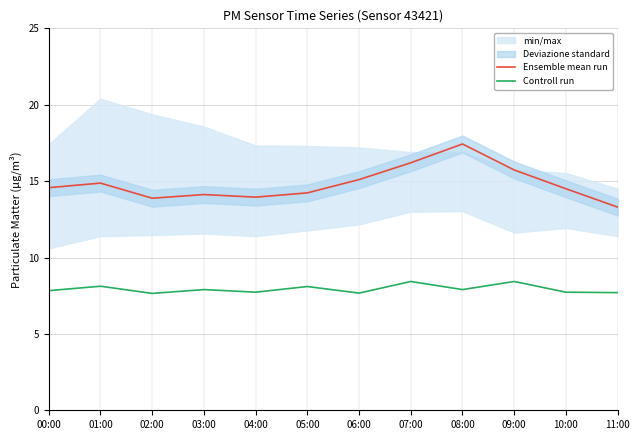

Reading right to left, what are all the values shown in this chart?

Ensemble mean run: 11:00=13.3	10:00=14.5	09:00=15.7	08:00=17.4	07:00=16.2	06:00=15.1	05:00=14.2	04:00=13.9	03:00=14.1	02:00=13.9	01:00=14.9	00:00=14.6
Controll run: 11:00=7.7	10:00=7.7	09:00=8.4	08:00=7.9	07:00=8.4	06:00=7.7	05:00=8.1	04:00=7.7	03:00=7.9	02:00=7.7	01:00=8.1	00:00=7.8